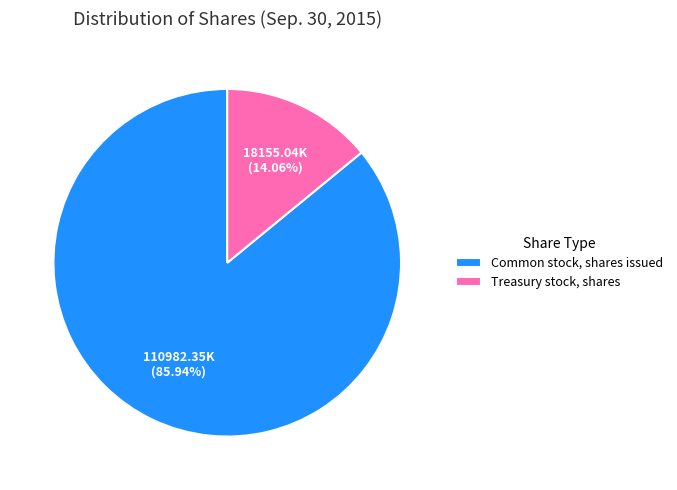

Which has a higher value, Treasury stock, shares or Common stock, shares issued?

Common stock, shares issued